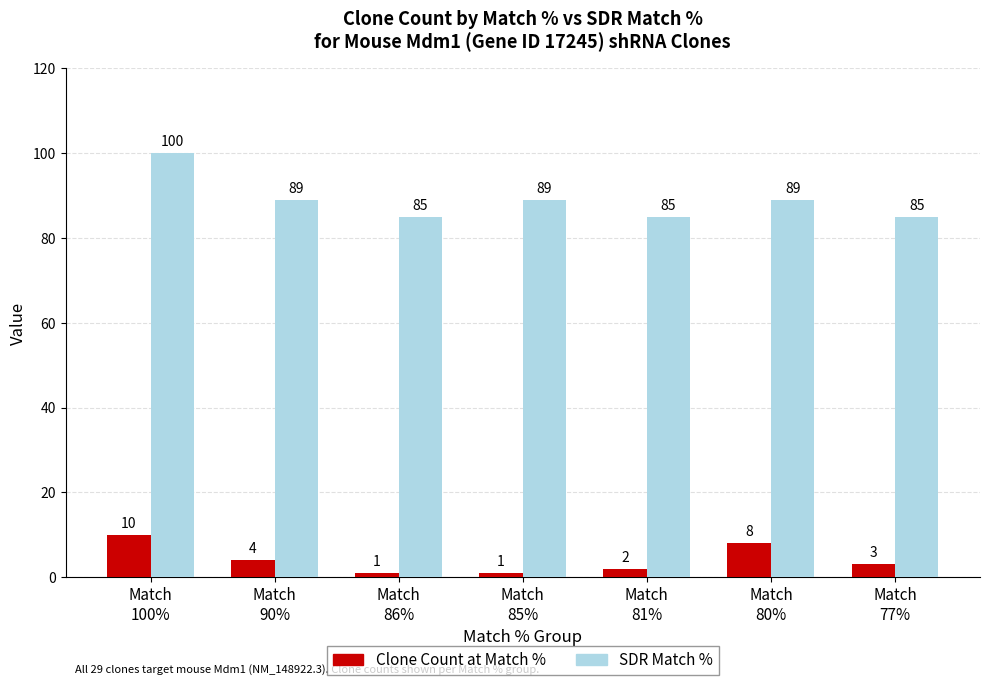

How many distinct data groups are displayed?

2